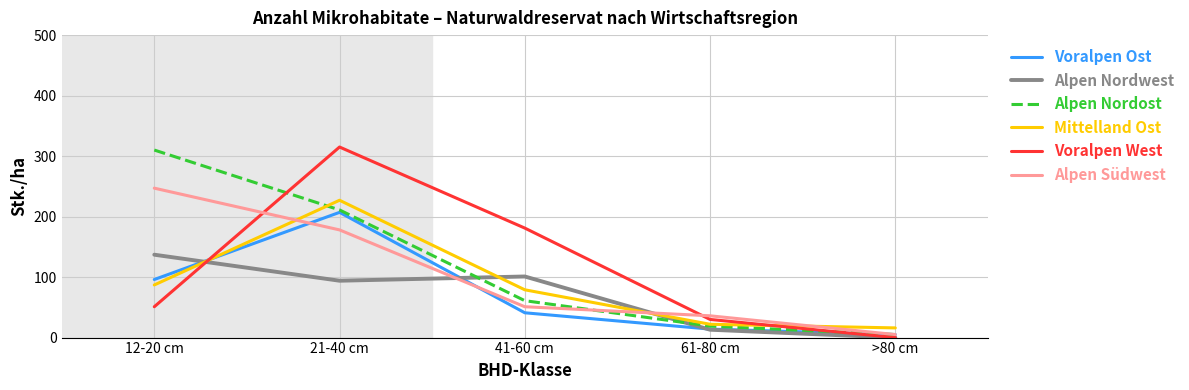

What is the total value across all series at 12-20 cm?

928